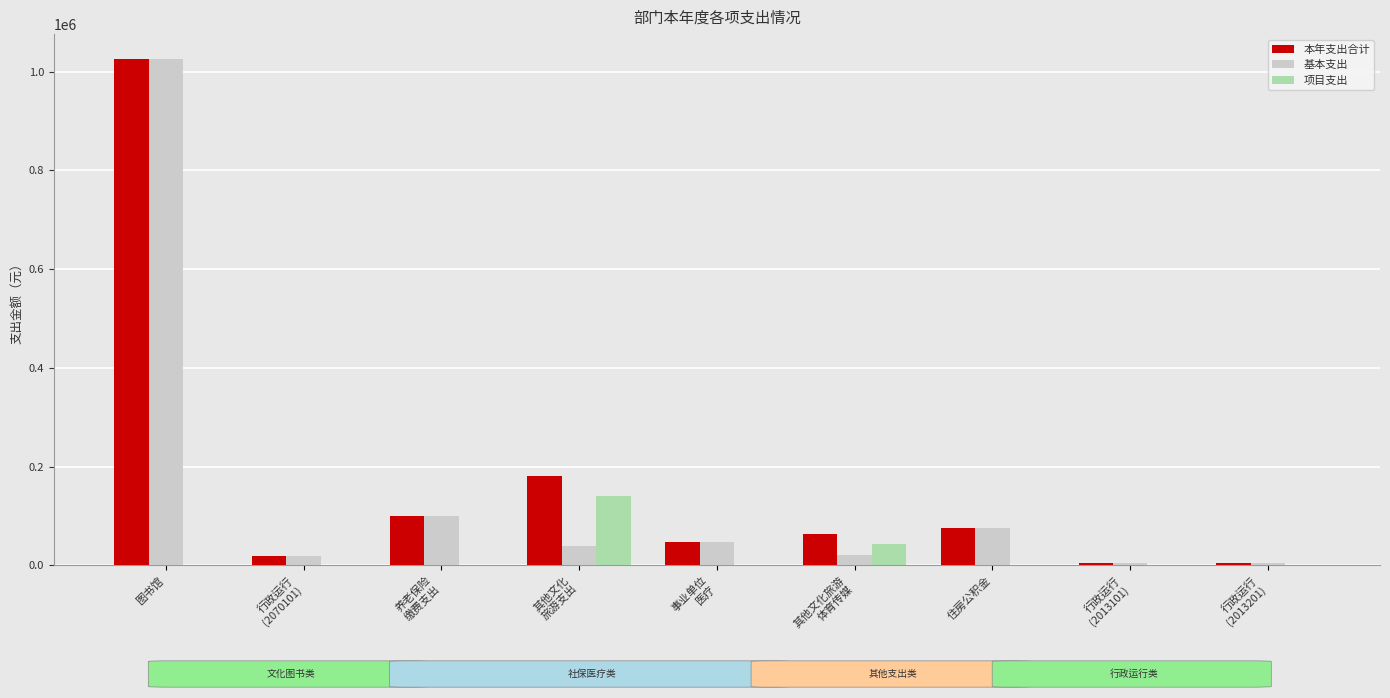

What is the total value across all series at 图书馆?

2049944.8